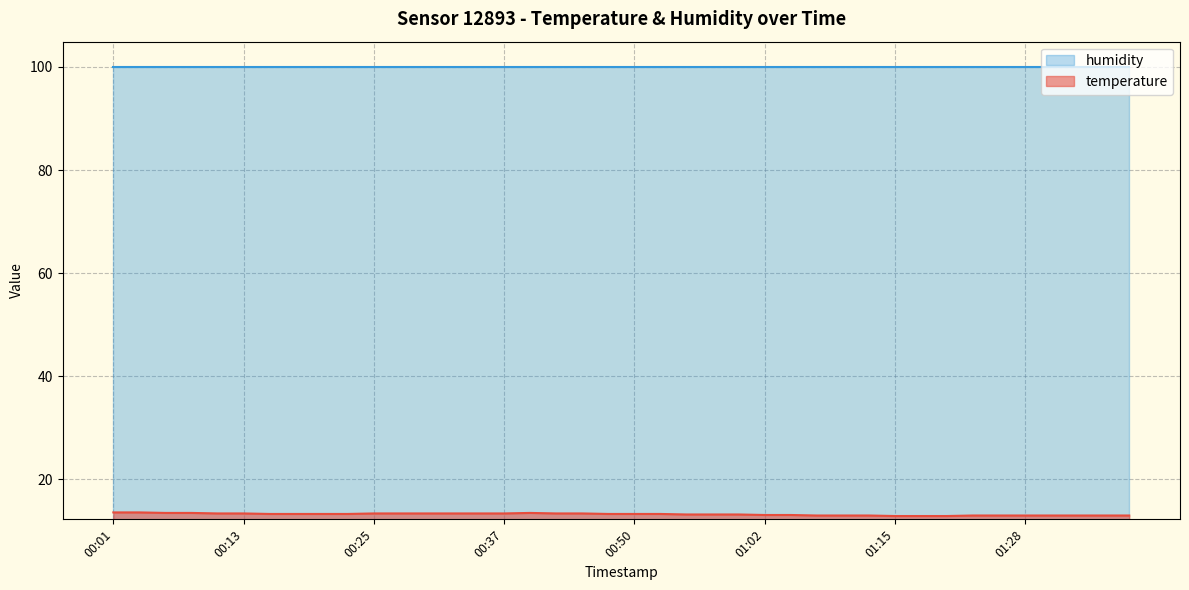

What is the greatest value displayed?

99.9